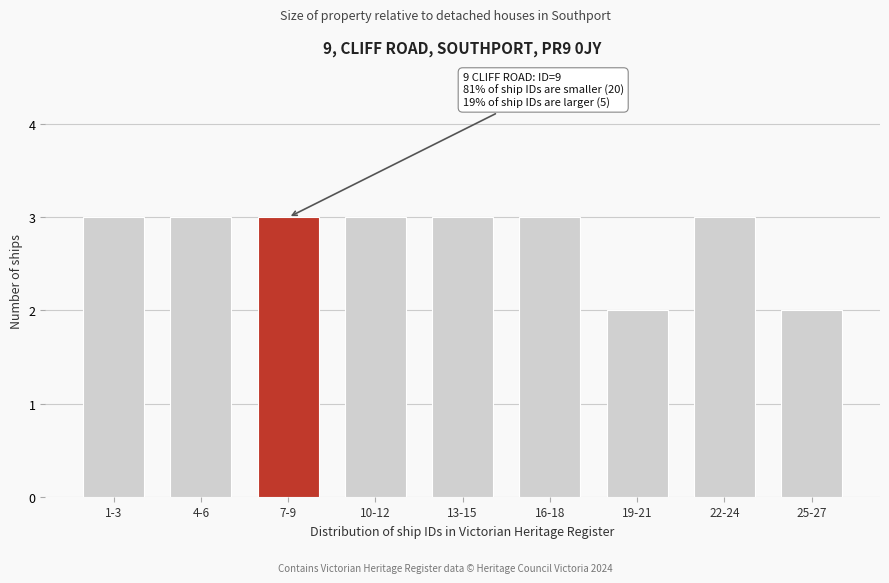

Reading right to left, what are all the values shown in this chart?

2	3	2	3	3	3	3	3	3